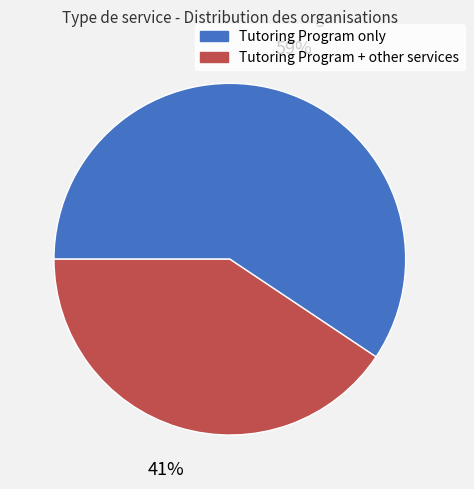

Do Tutoring Program + other services and Tutoring Program only together represent more than half of the pie?

Yes